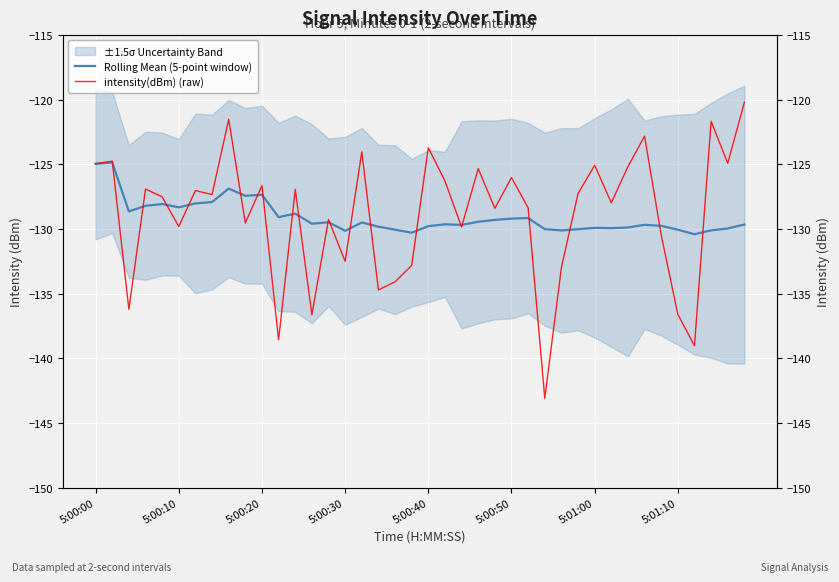

At which category does the chart reach its minimum across all series?

27